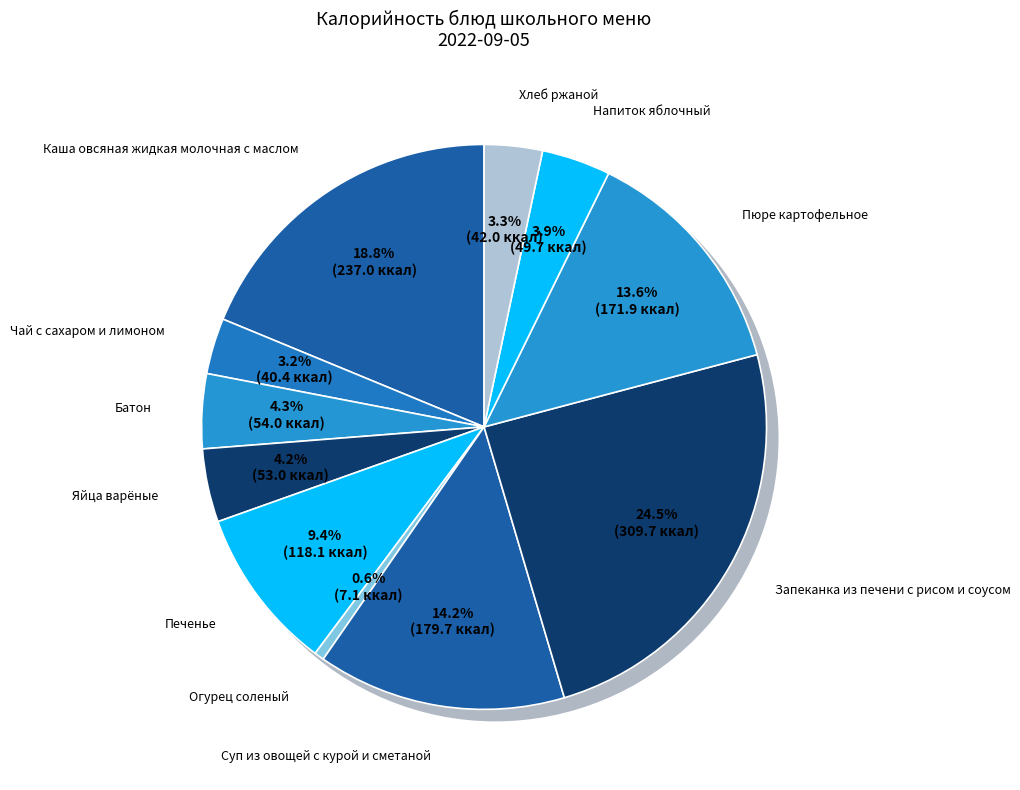

What is the change in value from Печенье to Напиток яблочный?

-68.4